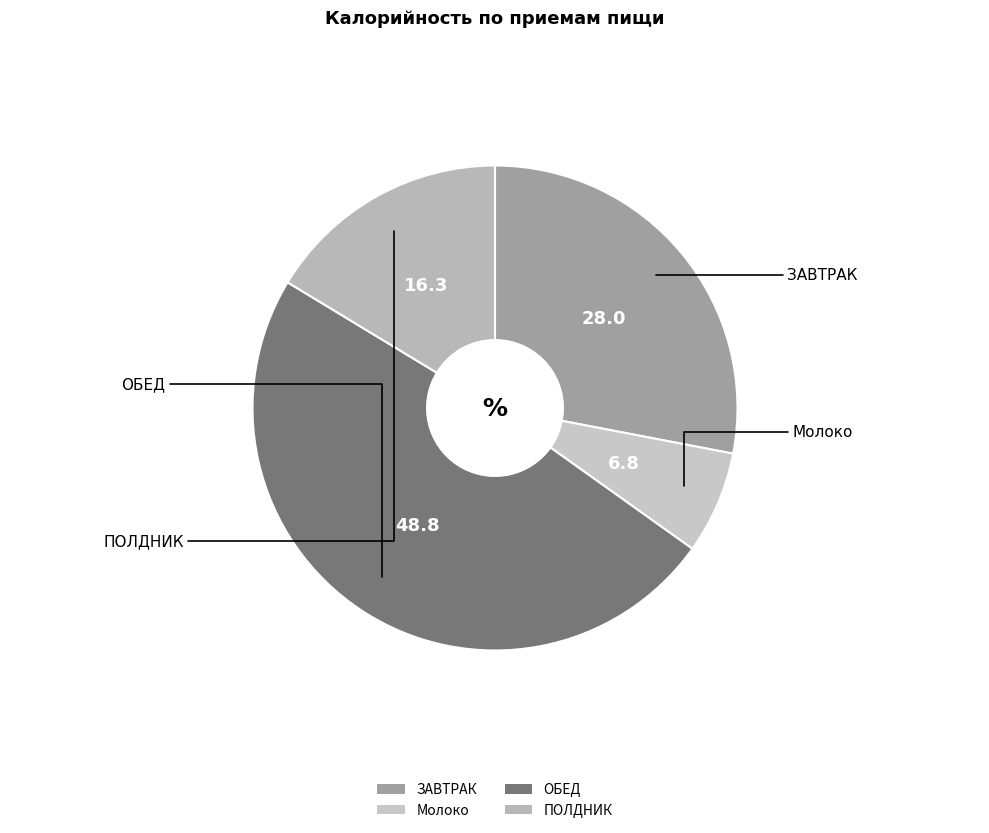

Which has a higher value, ПОЛДНИК or Молоко?

ПОЛДНИК